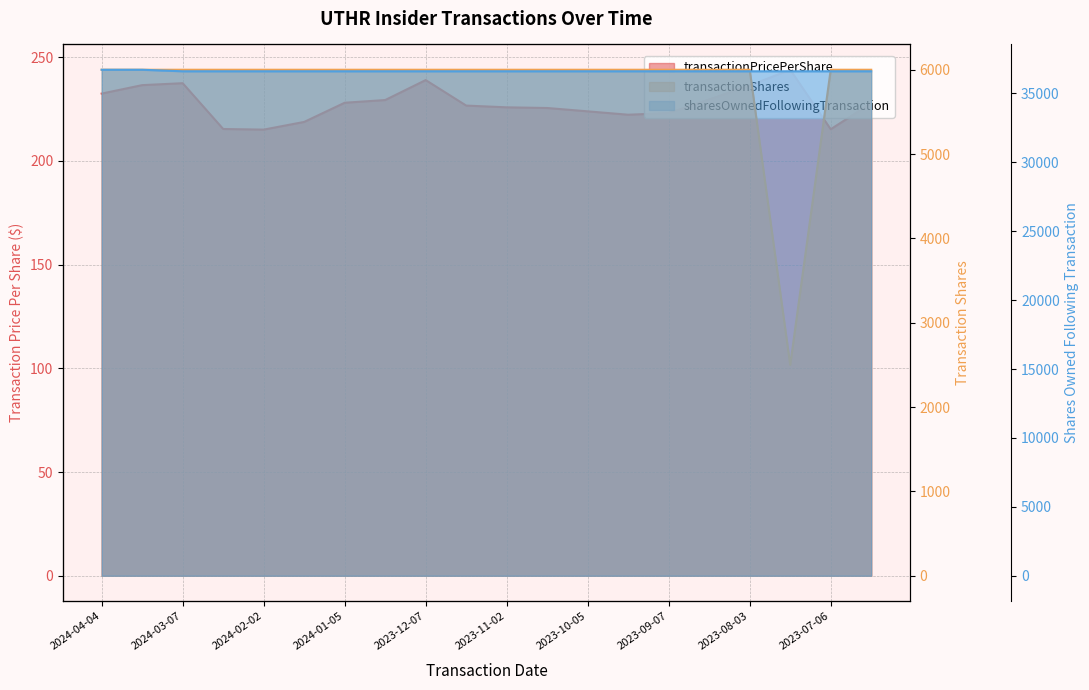

The transactionPricePerShare series shows 227.8 at 2023-06-15. True or false?

True